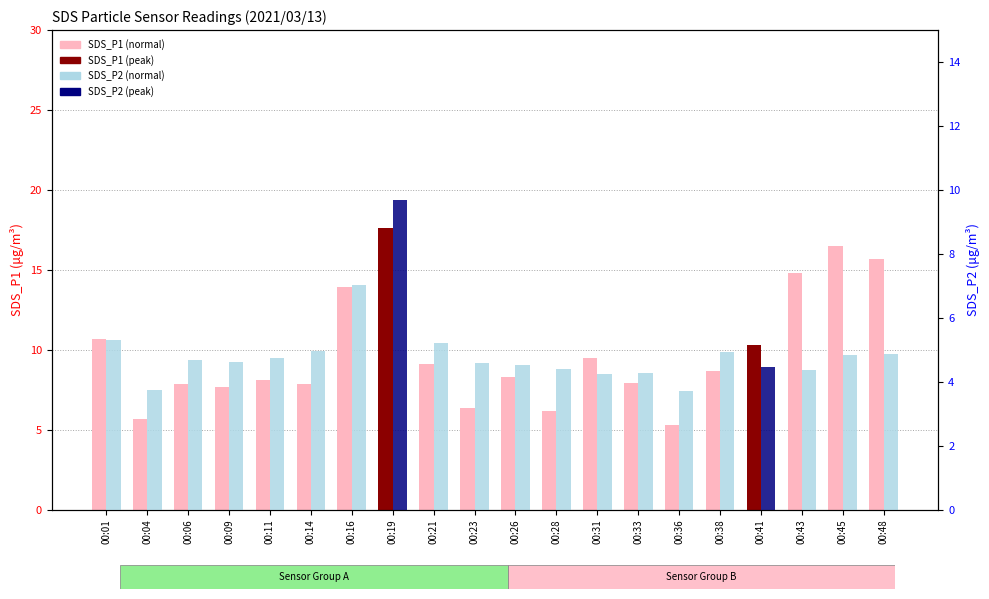

What is the value of the SDS_P2 bar at the 17th from the left?

4.5